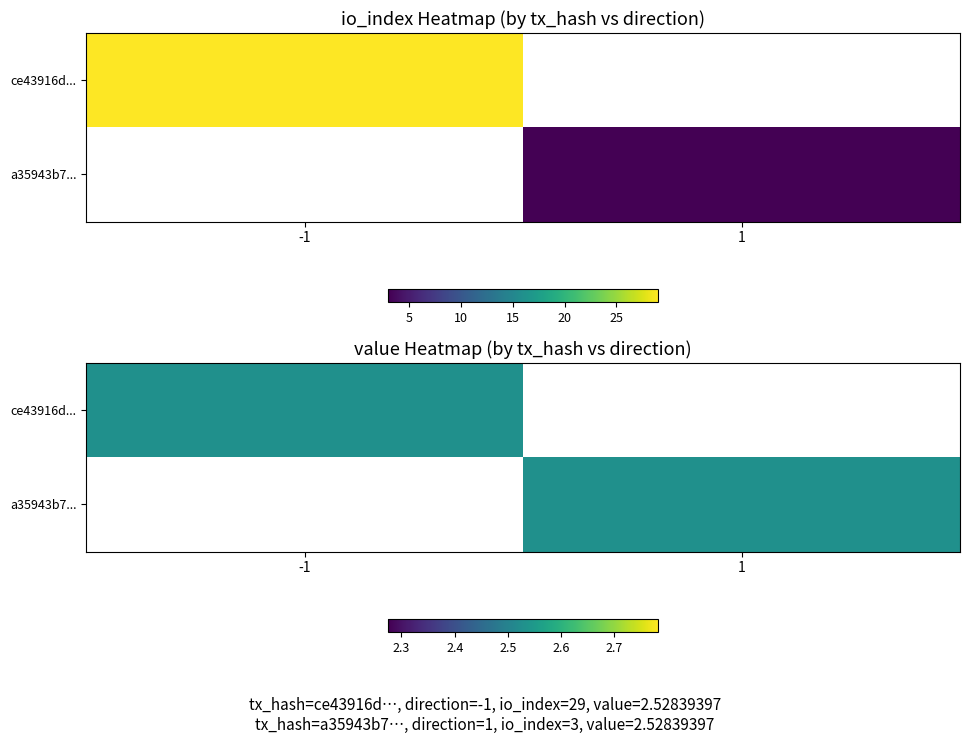

Rank the series by their maximum value, from lowest to highest.

a35943b7179a3f400af5b1a99d1d6d0f2a9d7b9, ce43916d51d3671a26bbe27bf334d5def6c33e9